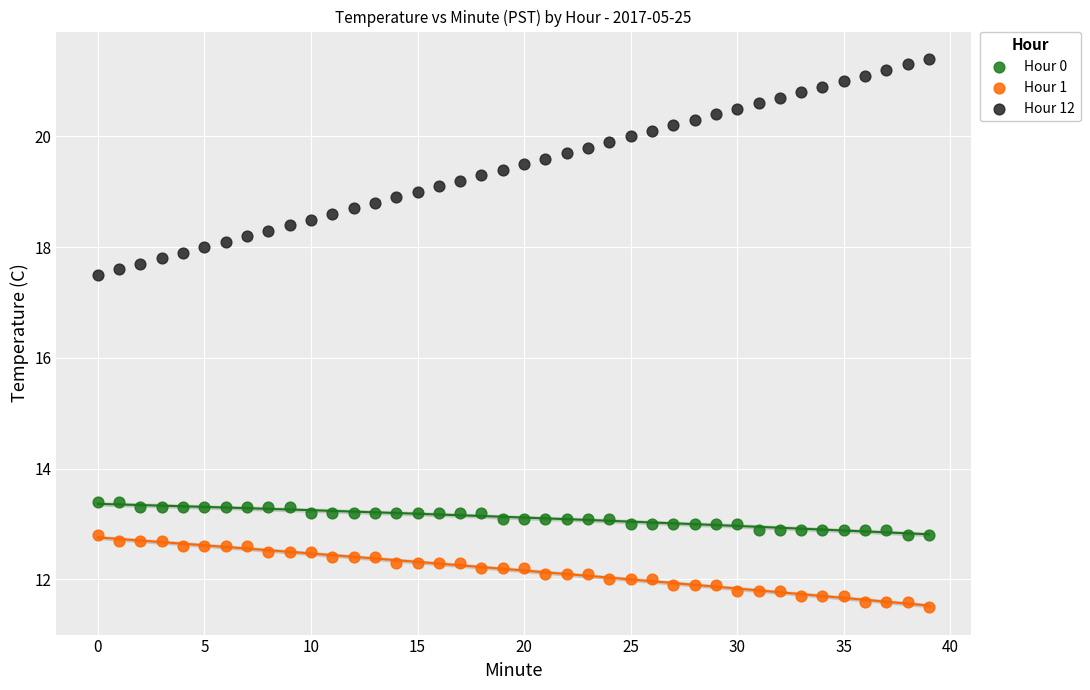

Which series reaches the minimum Y coordinate?

Hour 1